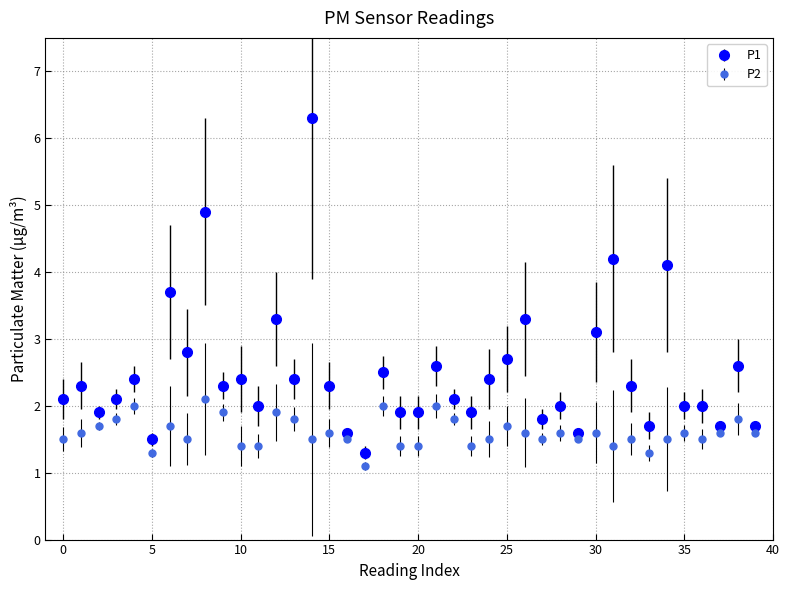

Which series has the largest range (max minus min)?

P1